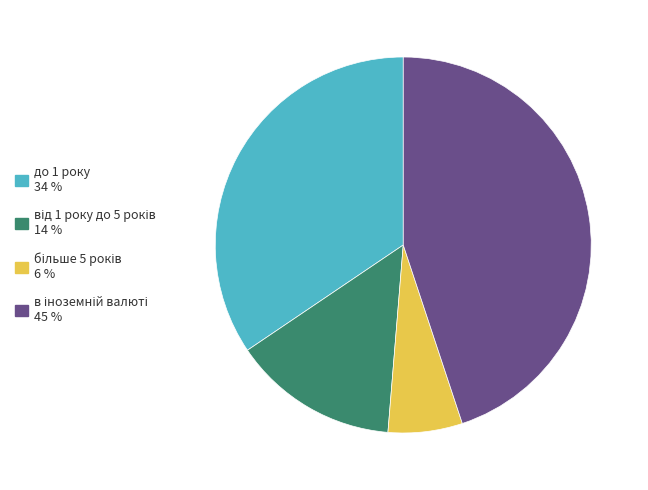

Is there any slice that represents more than half of the pie?

No